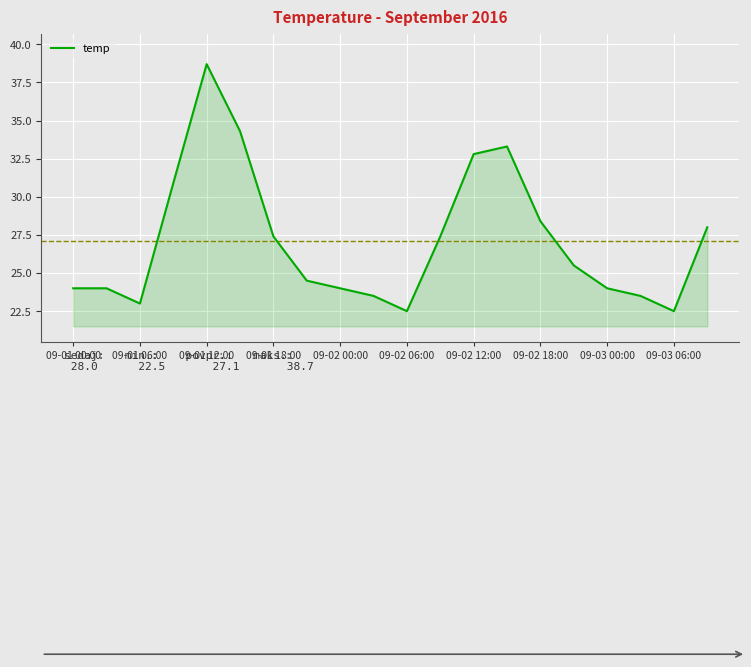

What is the difference between the maximum and minimum values?

16.2